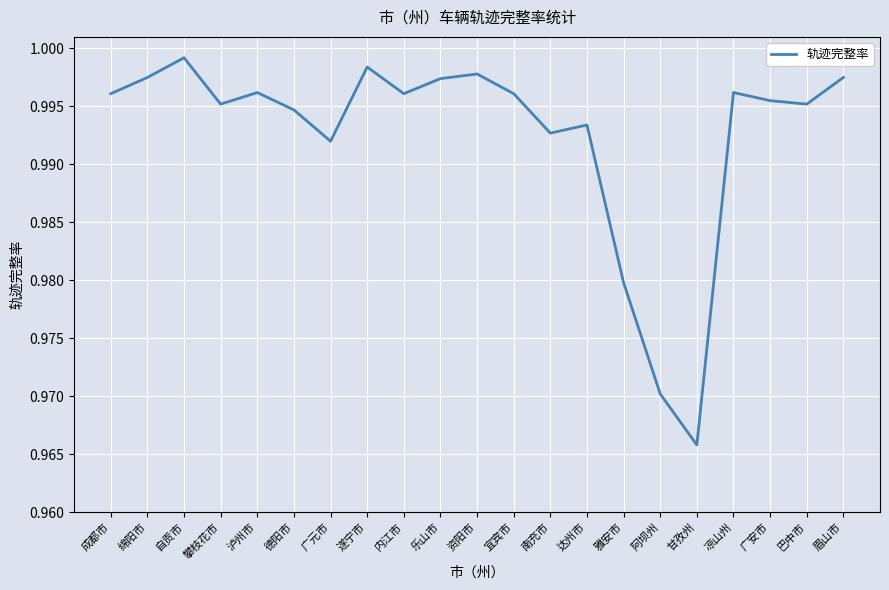

What is the sum of the values at 甘孜州 and 达州市?

2.0